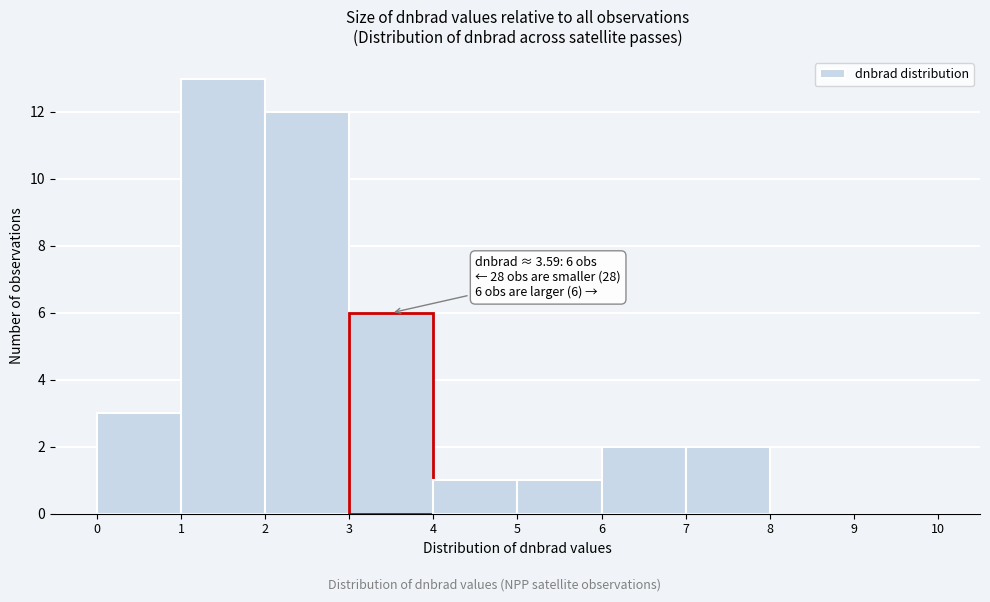

Over which range of the x-axis is the bar tallest?

1 to 2